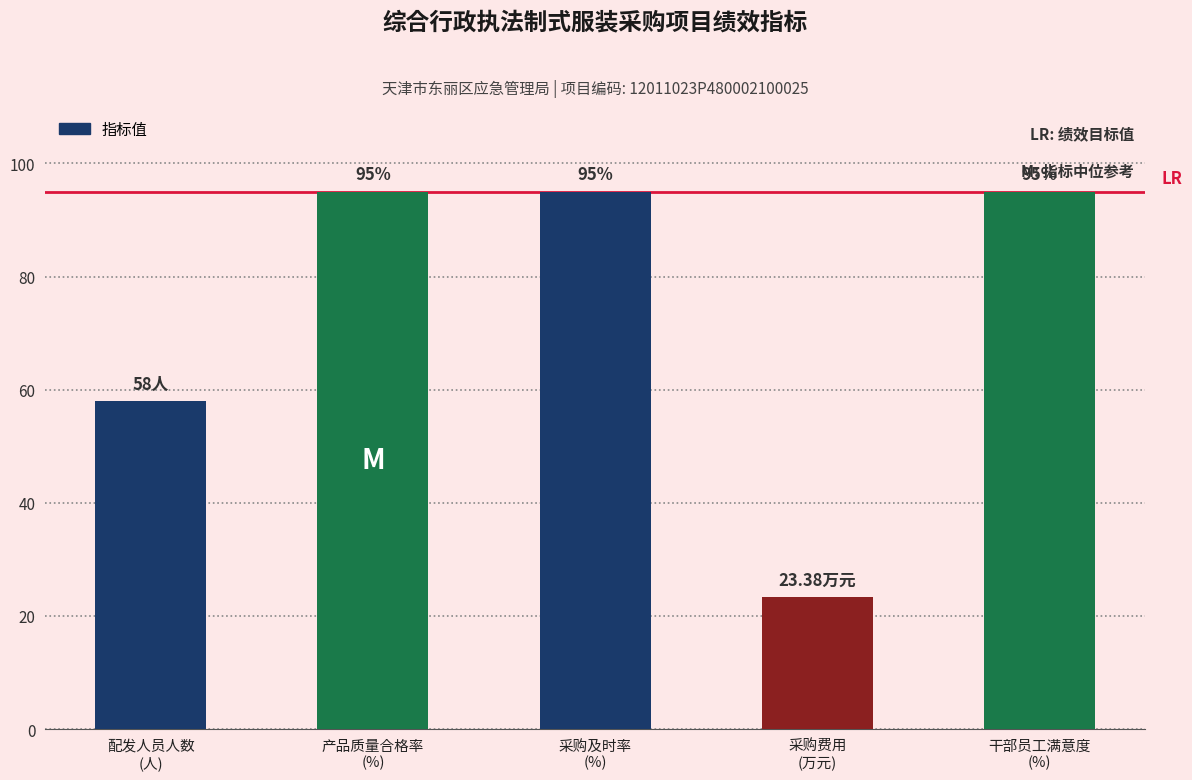

What is the maximum value shown in the chart?

95.0